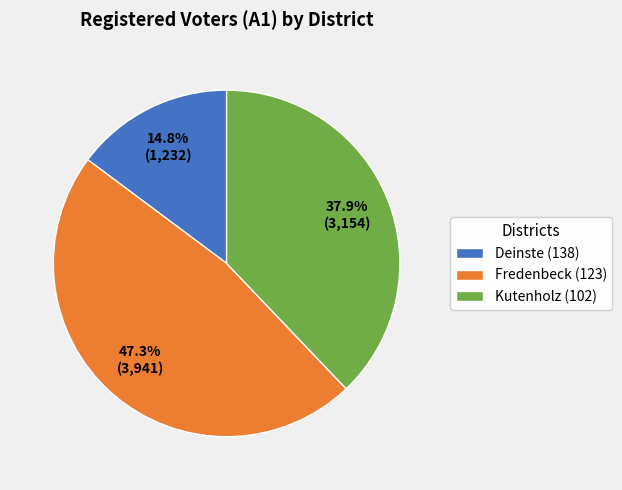

Approximately how many times larger is the value at Fredenbeck (123) compared to Kutenholz (102)?

1.2